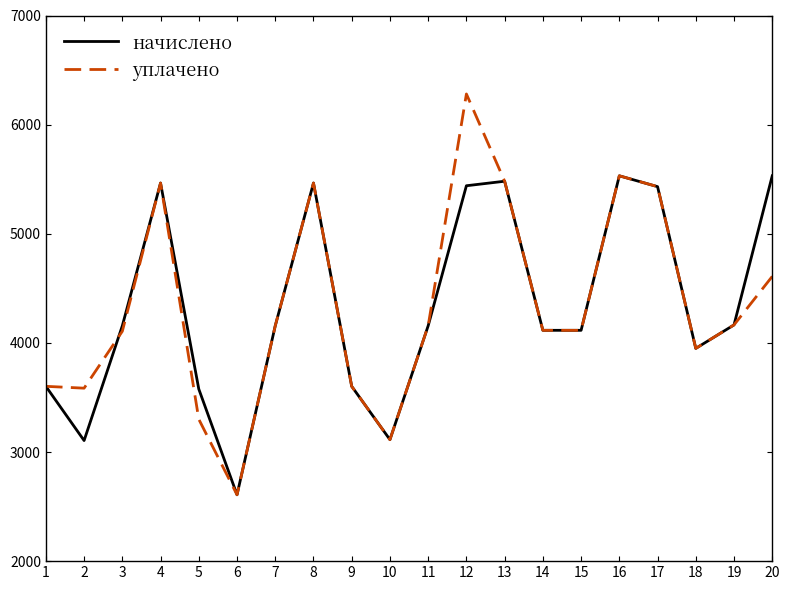

What is the difference between the highest and lowest values at 2?

480.0